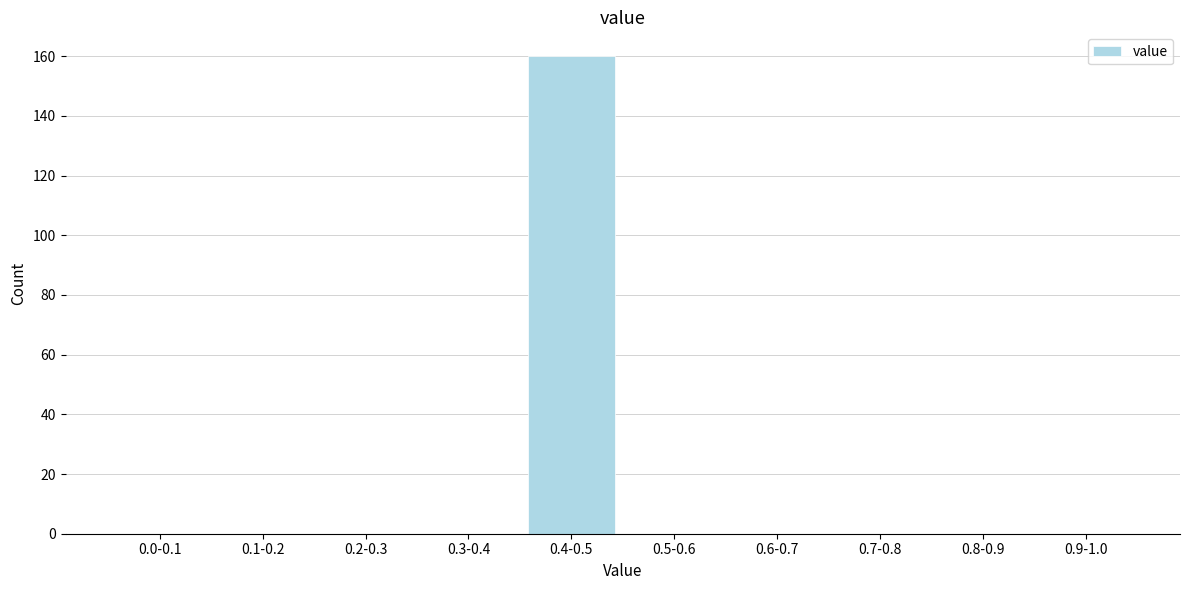

Reading right to left, list all the values displayed in this chart.

0.9-1.0=0	0.8-0.9=0	0.7-0.8=0	0.6-0.7=0	0.5-0.6=0	0.4-0.5=160	0.3-0.4=0	0.2-0.3=0	0.1-0.2=0	0.0-0.1=0